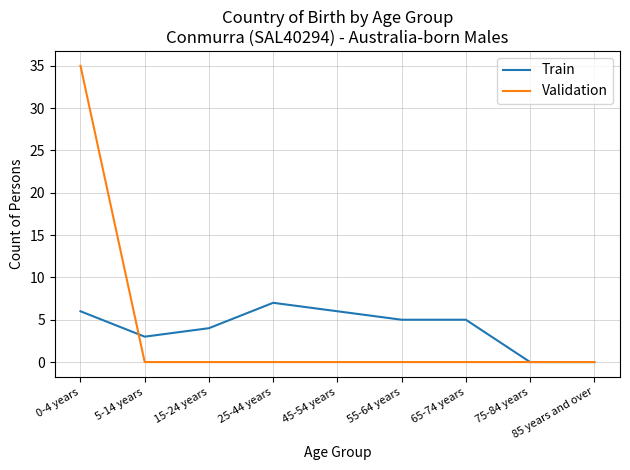

What position from the left is 25-44 years?

4